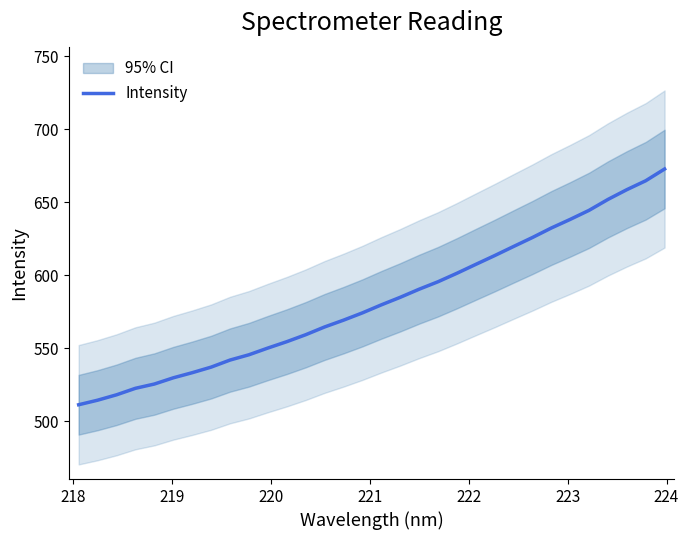

What is the minimum value for Intensity?

511.3